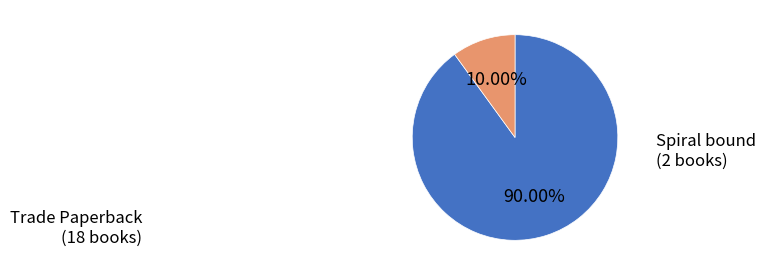

What is the largest slice in the pie chart?

Trade Paperback